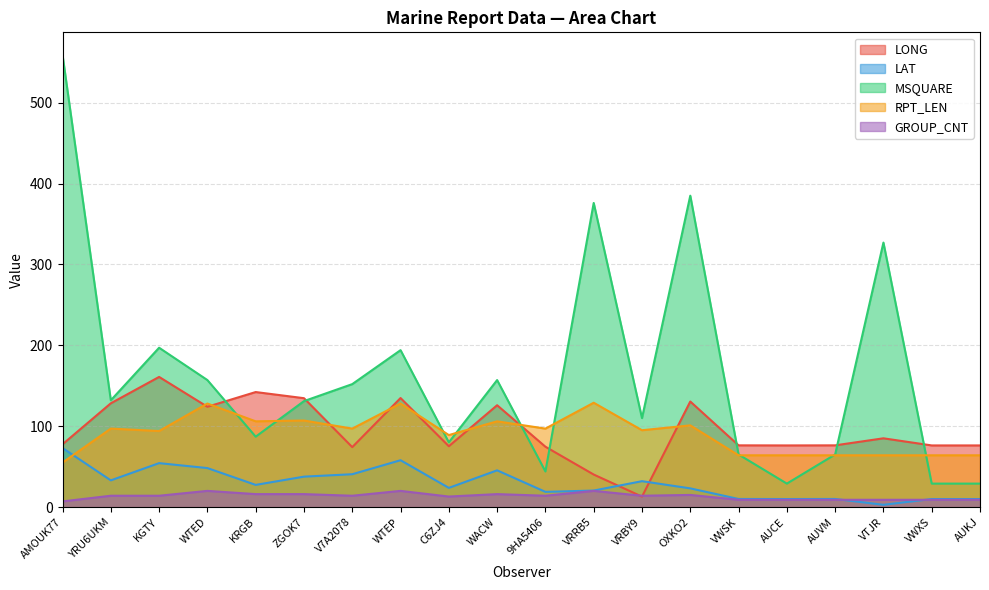

What is the label of the 16th point from the left?

AUCE